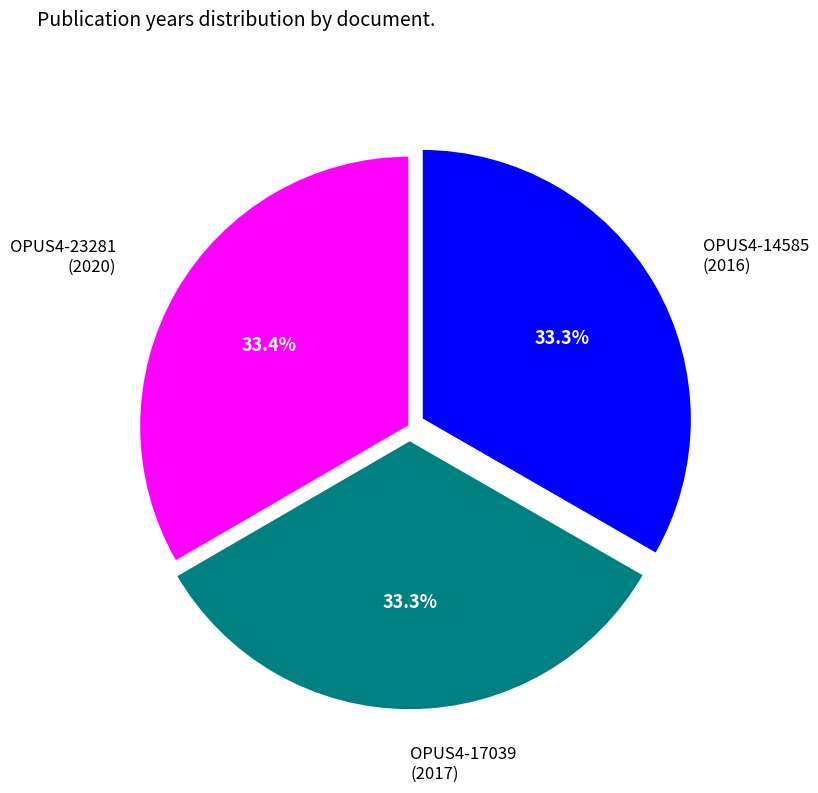

Is there any slice that represents more than half of the pie?

No